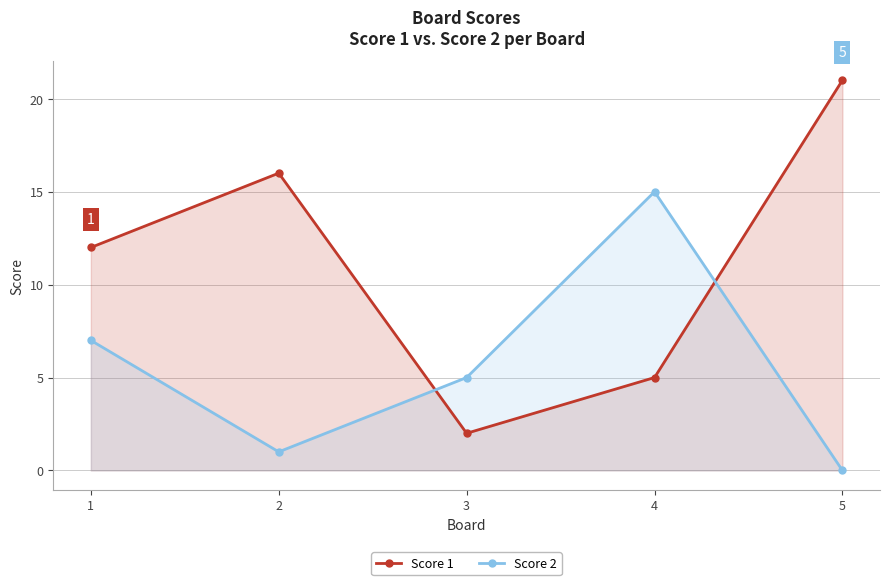

Which label corresponds to the largest value in the chart?

5